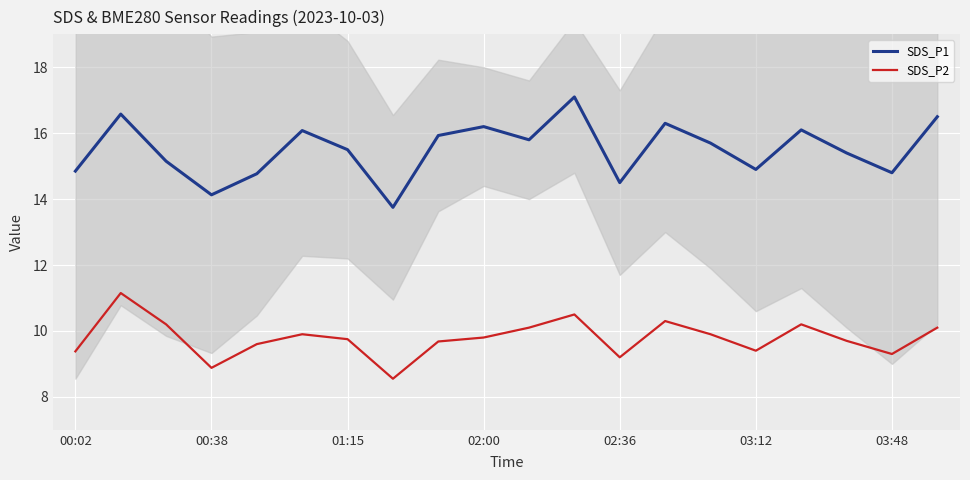

Which series has the largest range (max minus min)?

SDS_P1